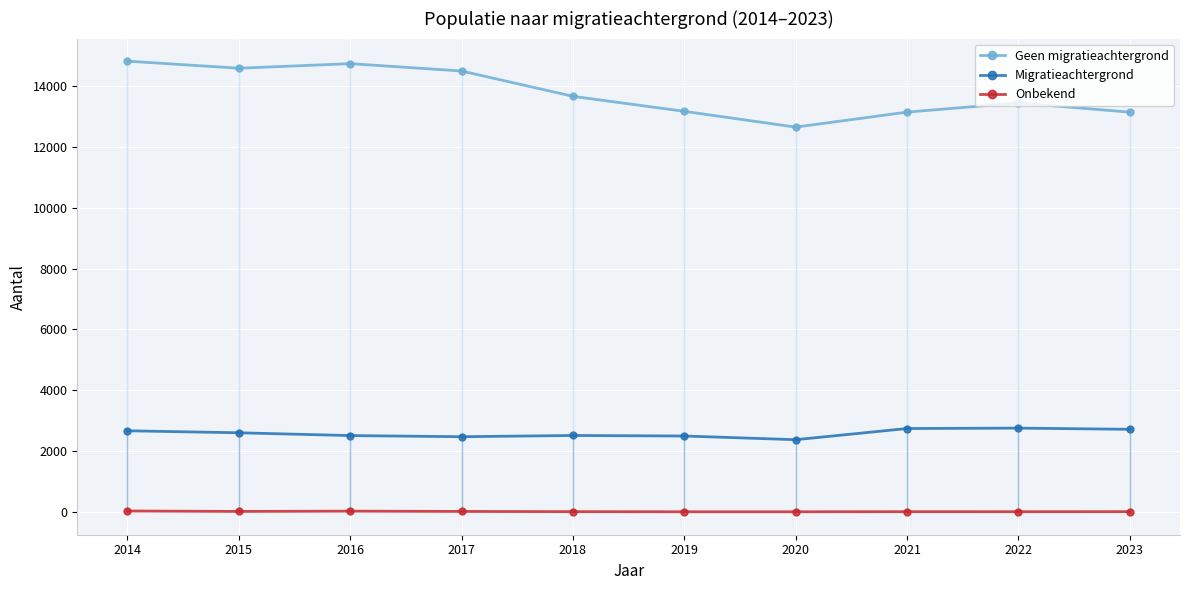

Which series changed the most between 2014 and 2021?

Geen migratieachtergrond